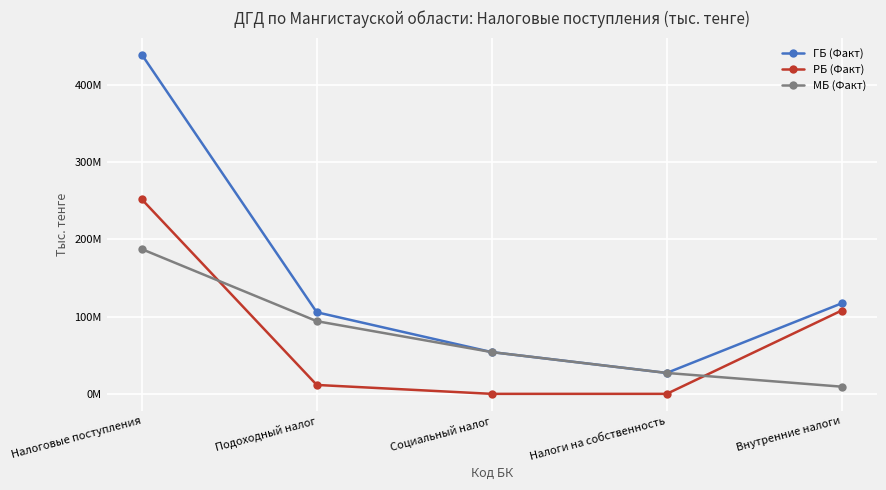

What is the label of the 3rd point from the left?

Социальный налог